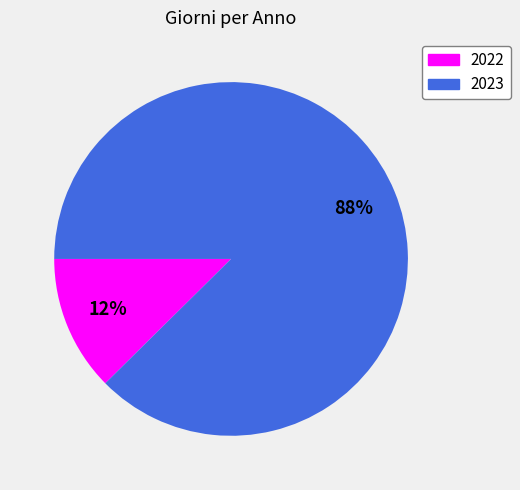

Does 2022 account for over 50% of the chart?

No